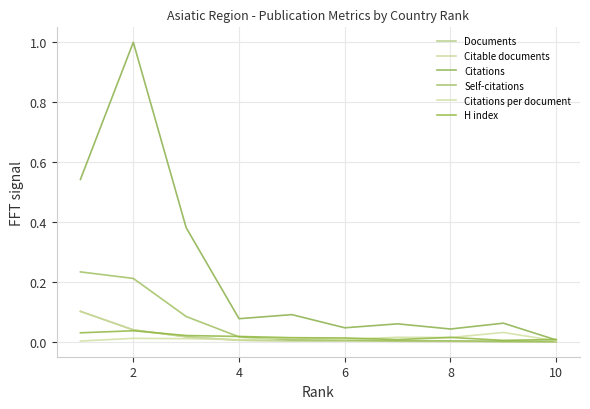

Which category has the lowest value across all series?

10